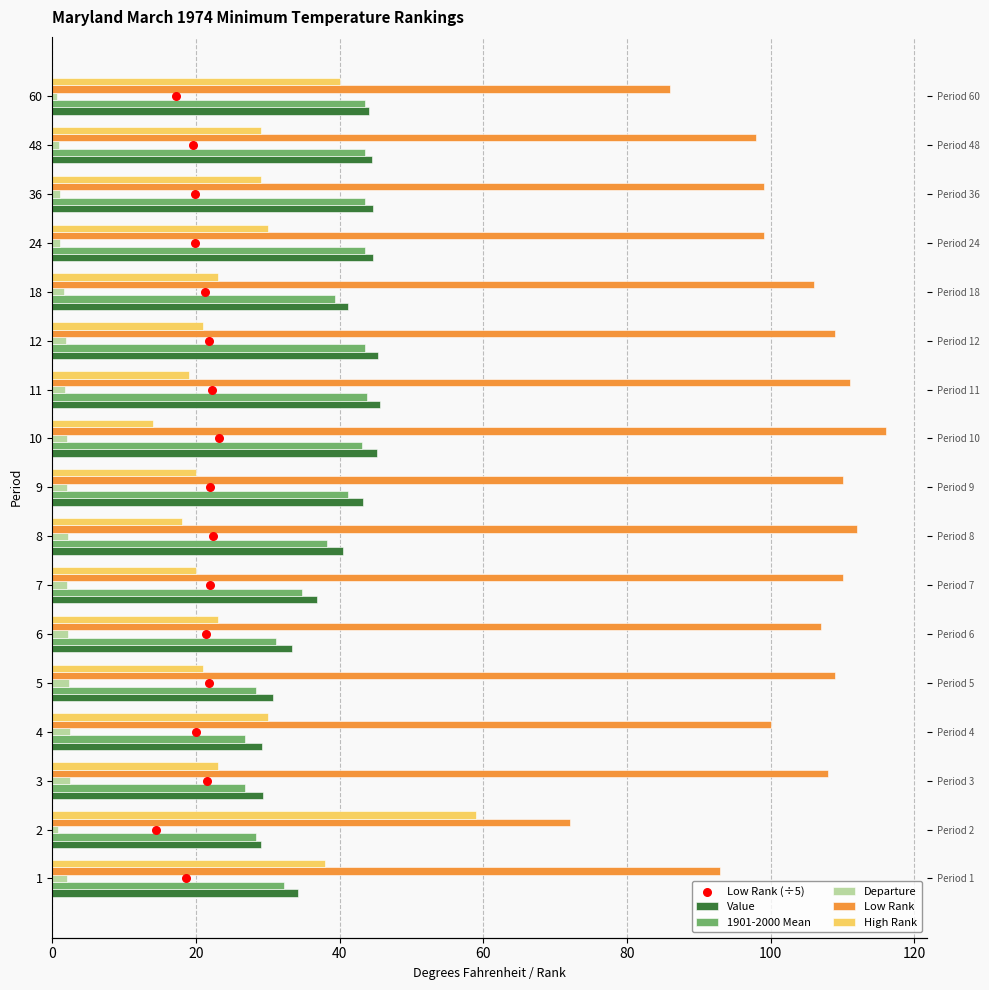

What is the total value across all series at 100?

201.8